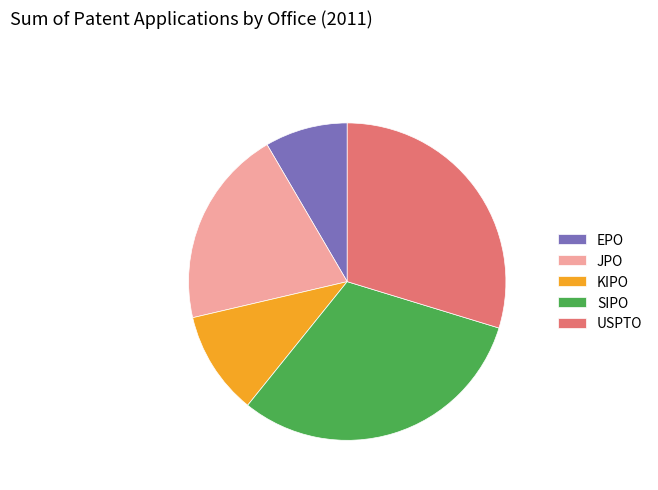

Between EPO and SIPO, which is larger?

SIPO